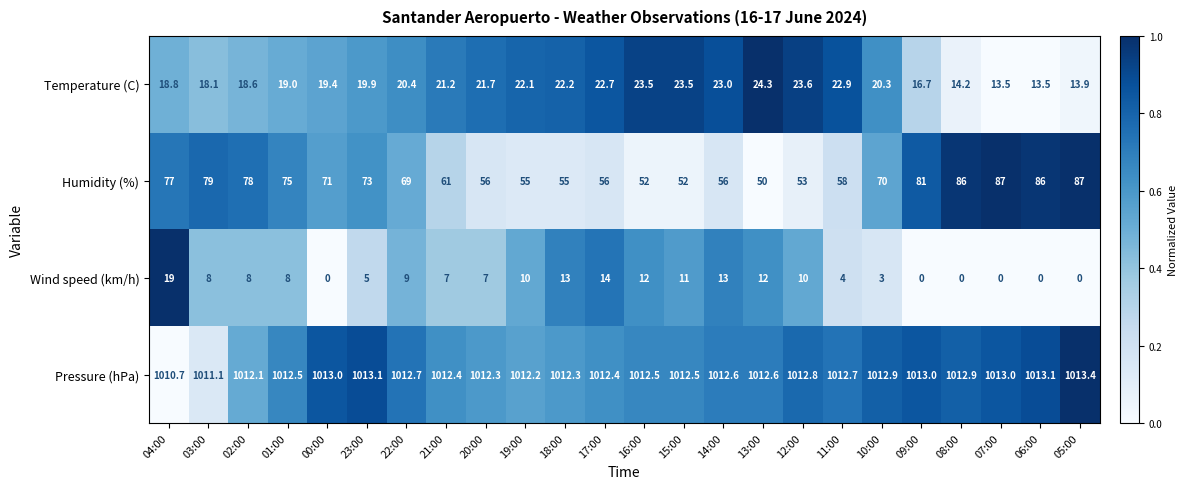

What is the sum of all Humidity (%) values?

1623.0